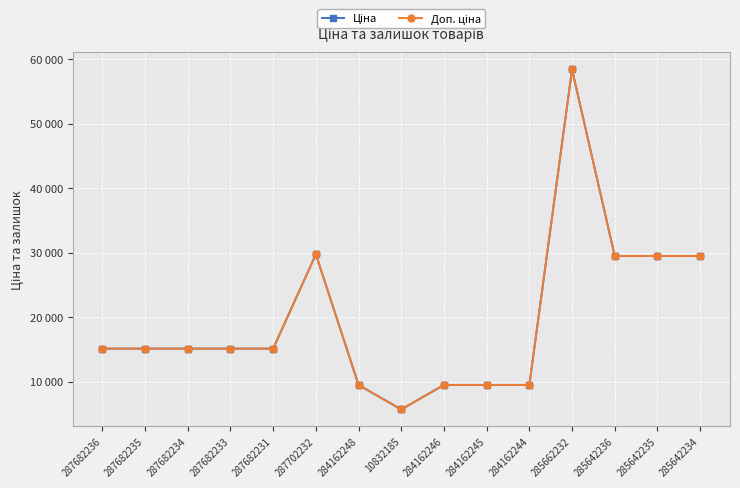

Which category has the highest value across all series?

285662232